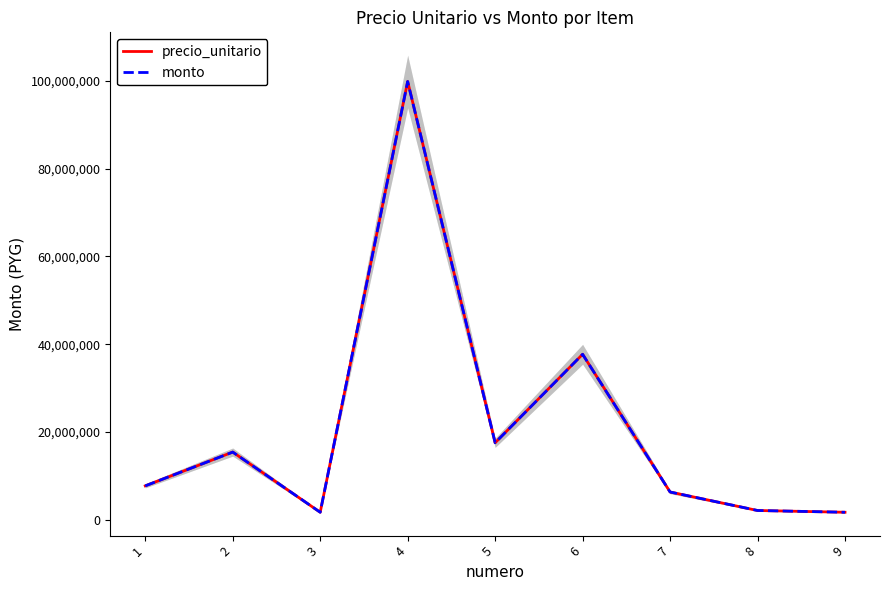

What is the value of the precio_unitario point at the 2nd from the left?

15402240